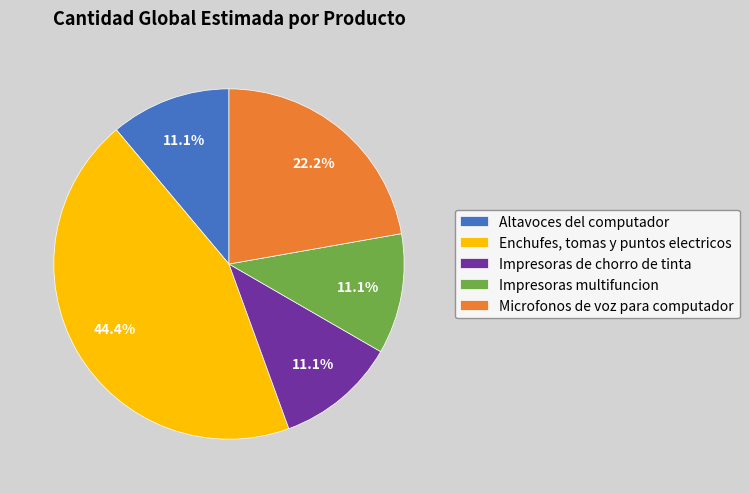

How many slices are in this pie chart?

5